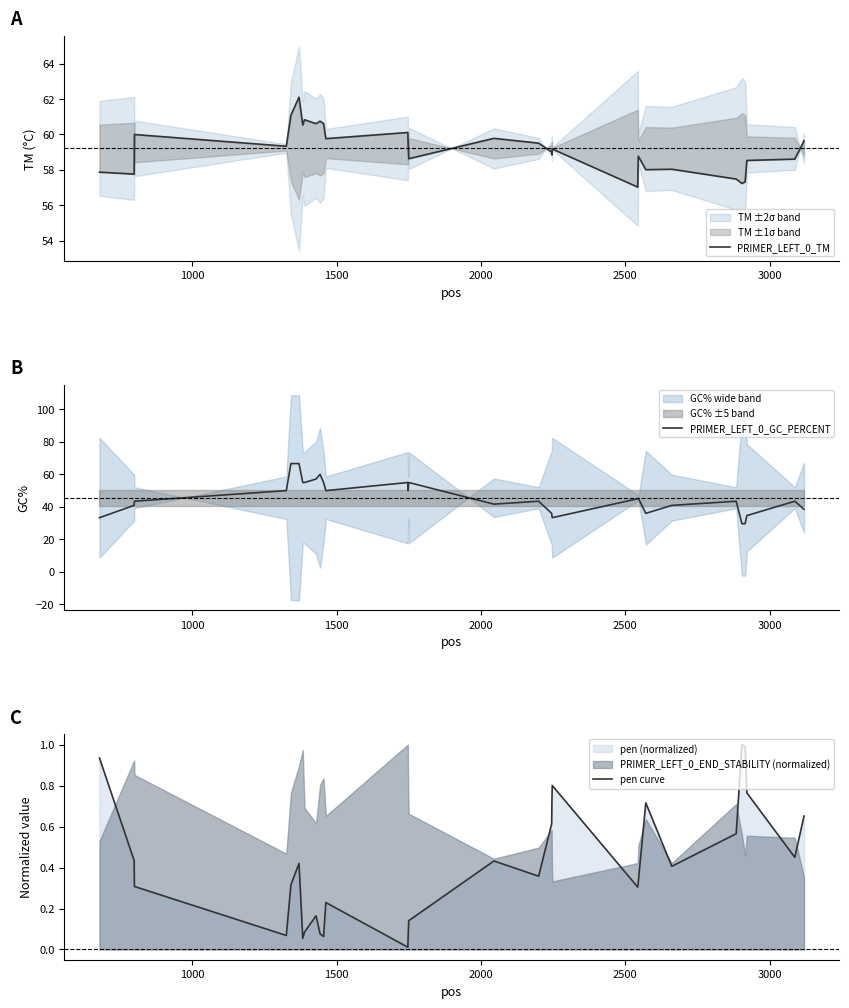

What is the minimum value for PRIMER_LEFT_0_GC_PERCENT?

29.6